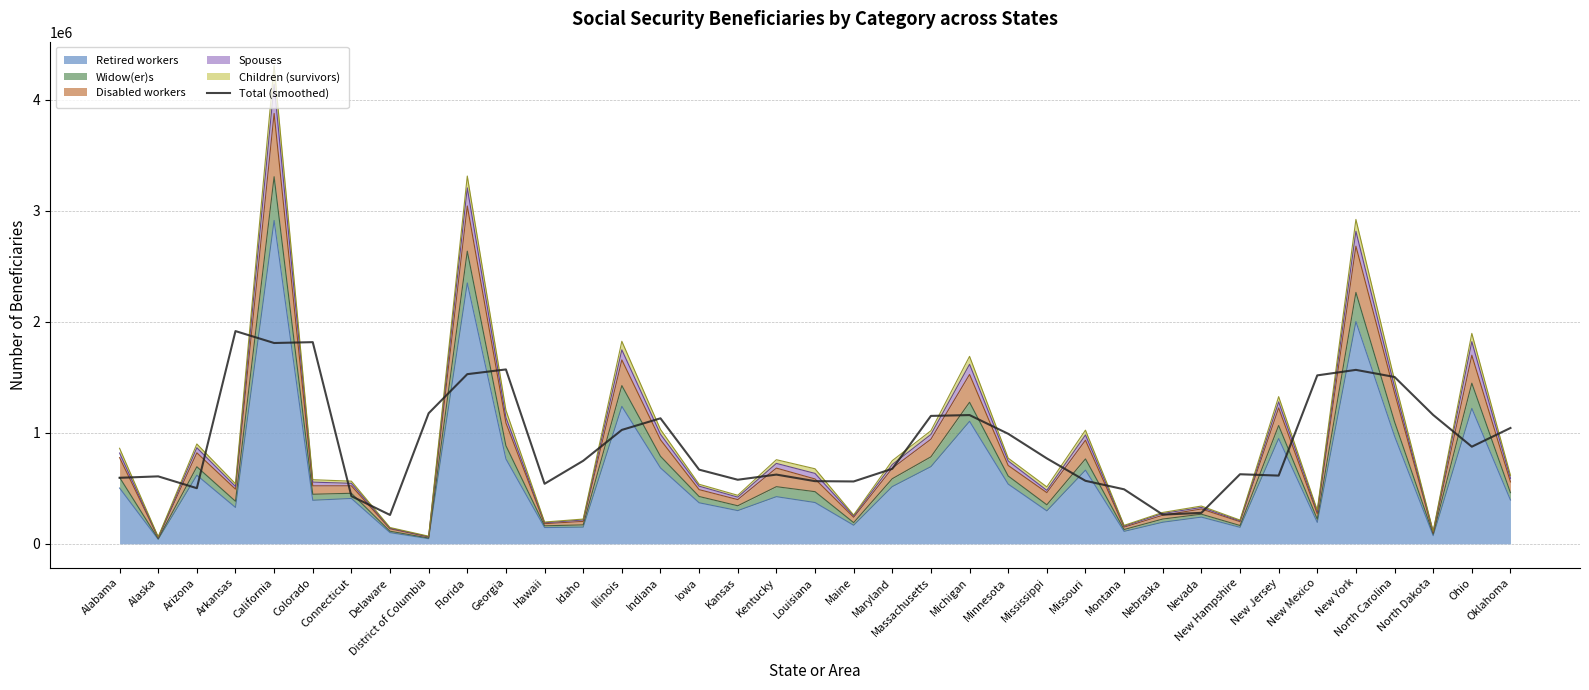

True or false: the data shows 1441362.3 at Illinois.

False